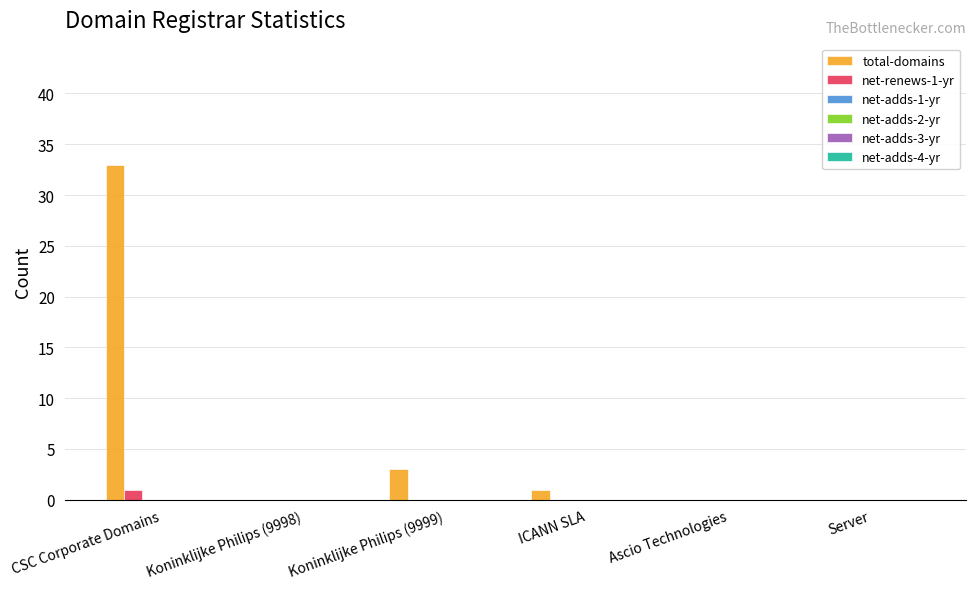

What is the sum of all total-domains values?

37